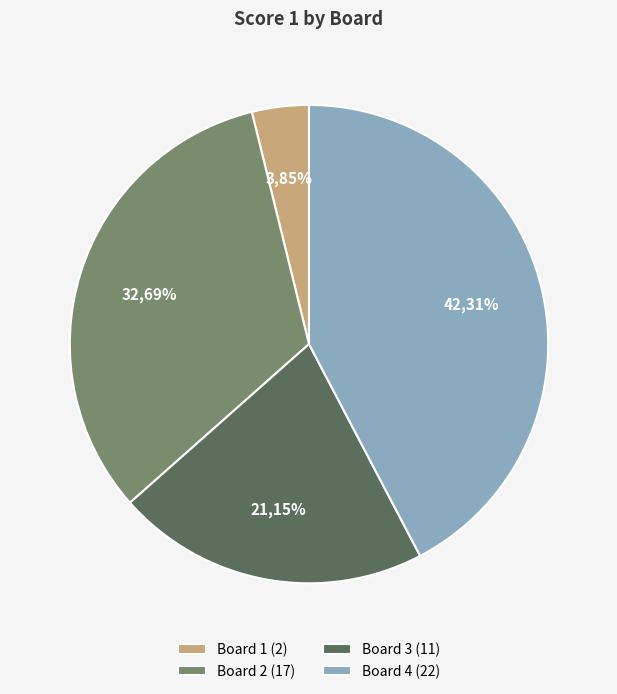

Rank the categories by value from highest to lowest.

Board 4, Board 2, Board 3, Board 1